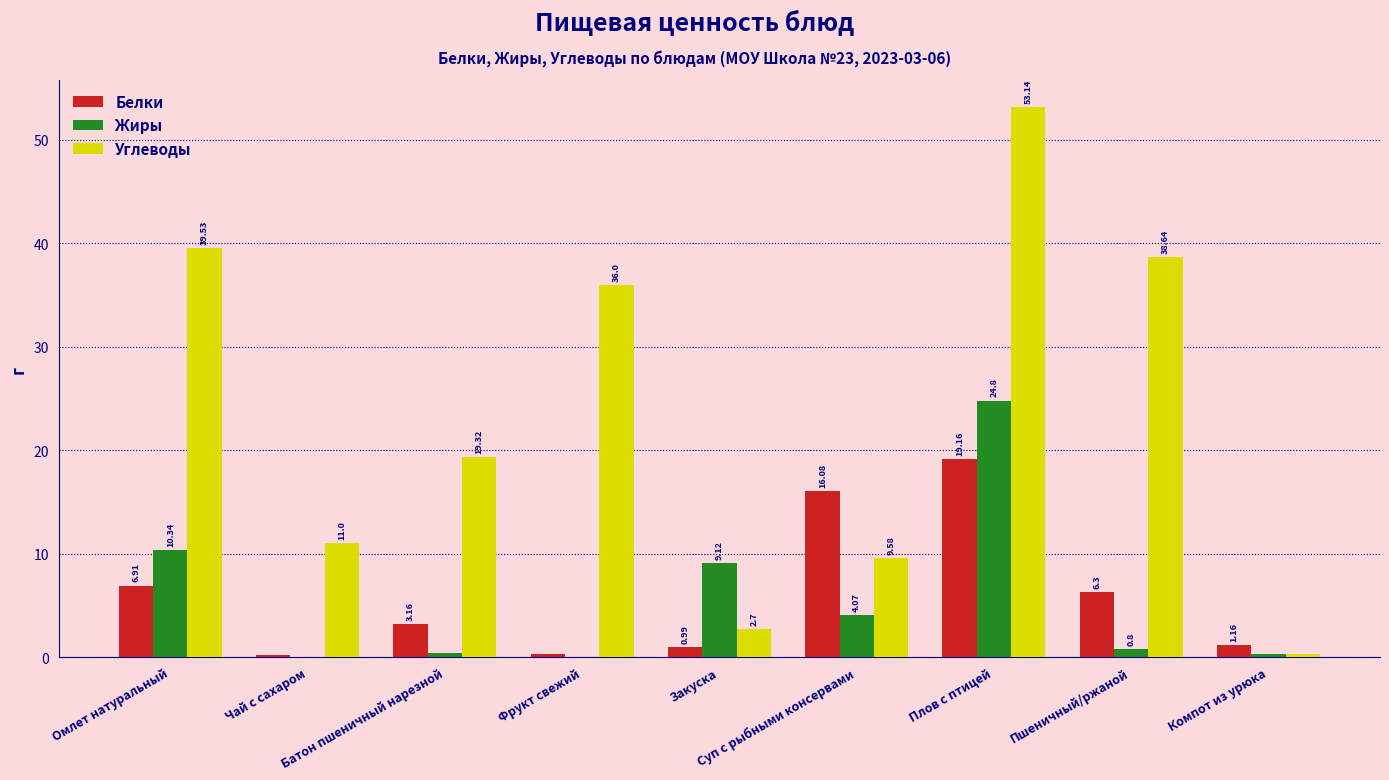

What is the spread (max minus min) of values at Закуска?

8.1